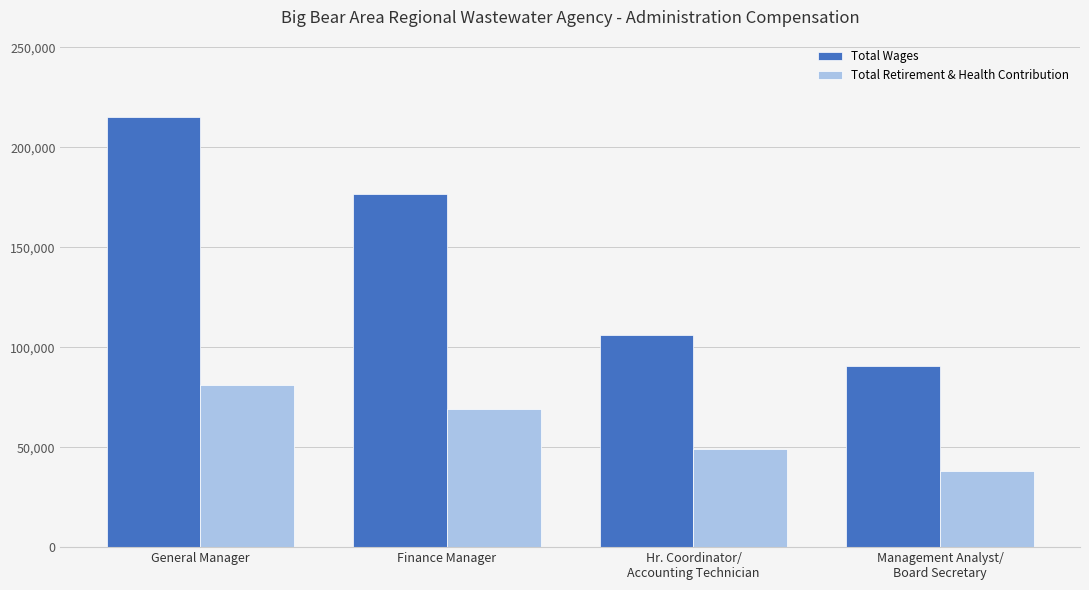

List the series in order of their peak value, lowest first.

Total Retirement & Health Contribution, Total Wages